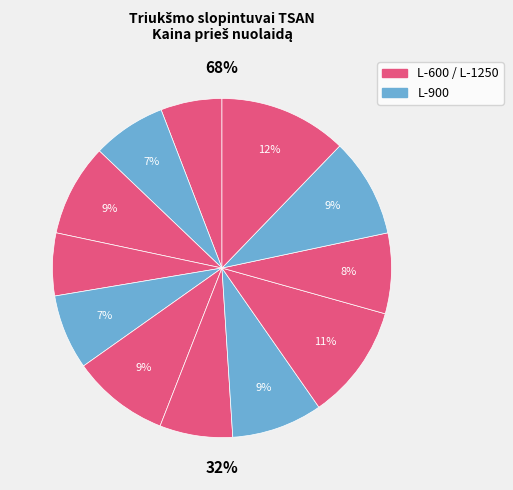

How many segments does this pie chart have?

12